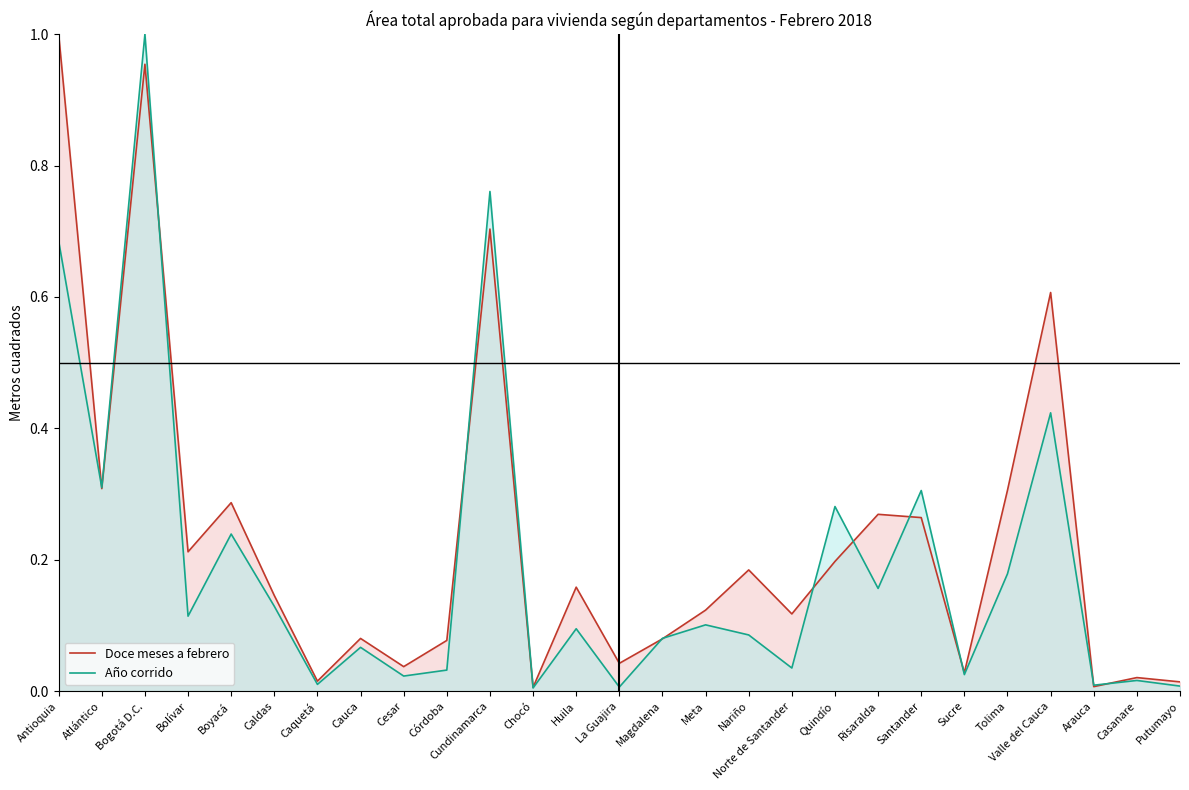

Read the Año corrido value at Atlántico.

0.3